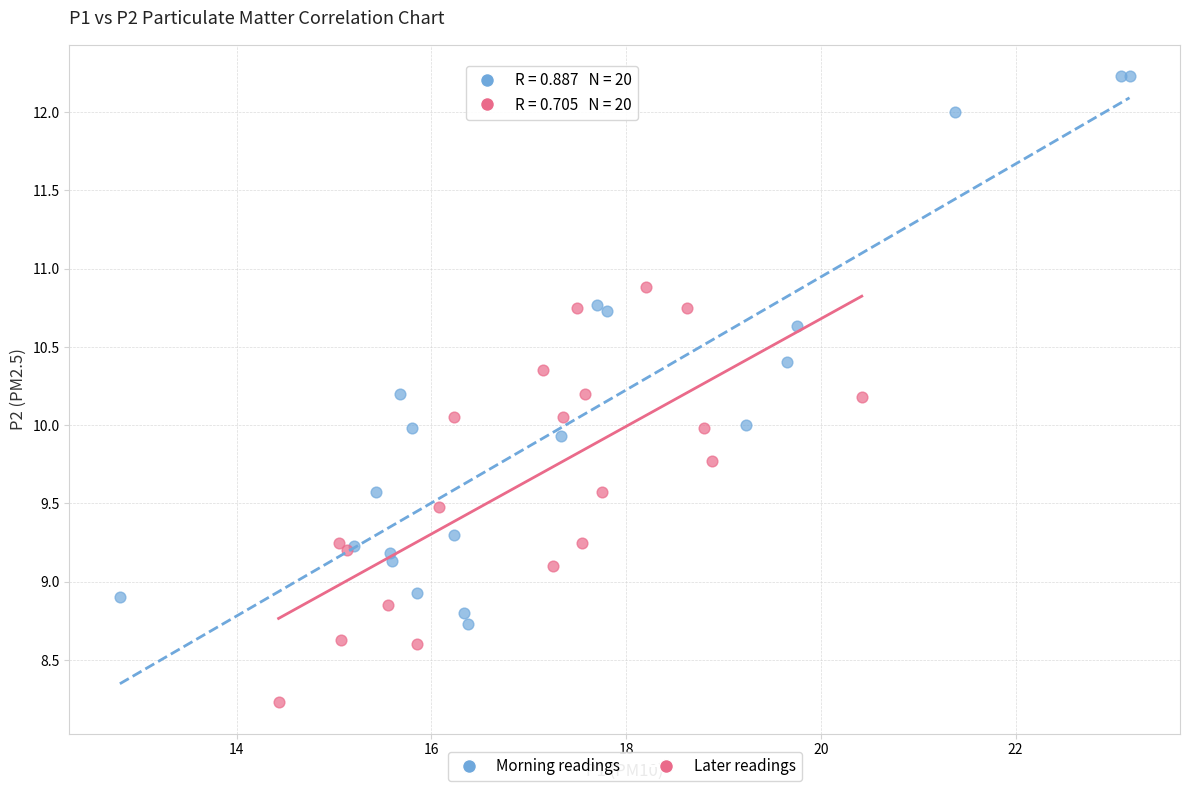

Which series has the largest Y range (max minus min)?

Morning readings